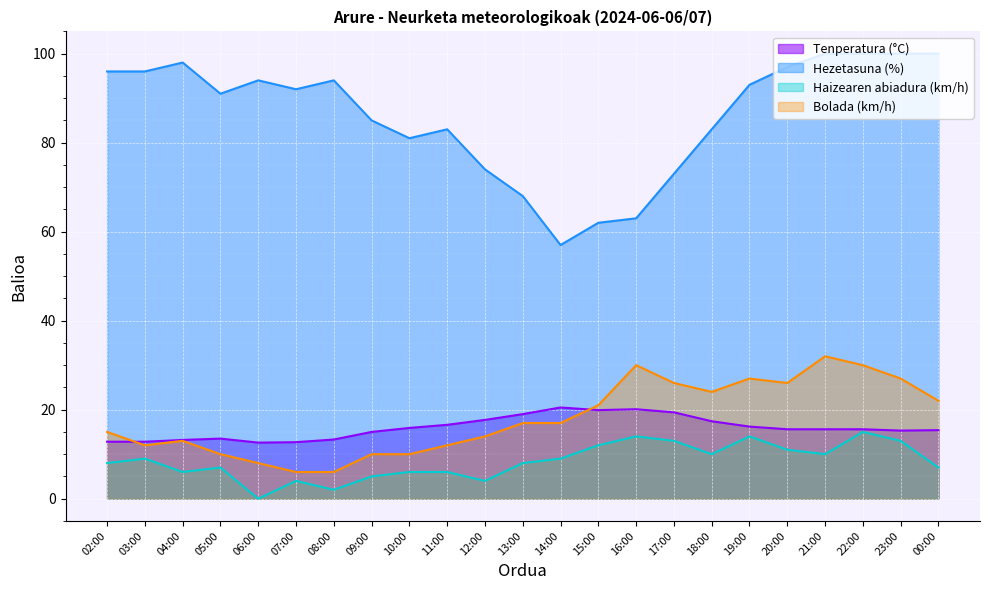

Rank the series at 22:00 from lowest to highest value.

Haizearen abiadura (km/h), Tenperatura (°C), Bolada (km/h), Hezetasuna (%)